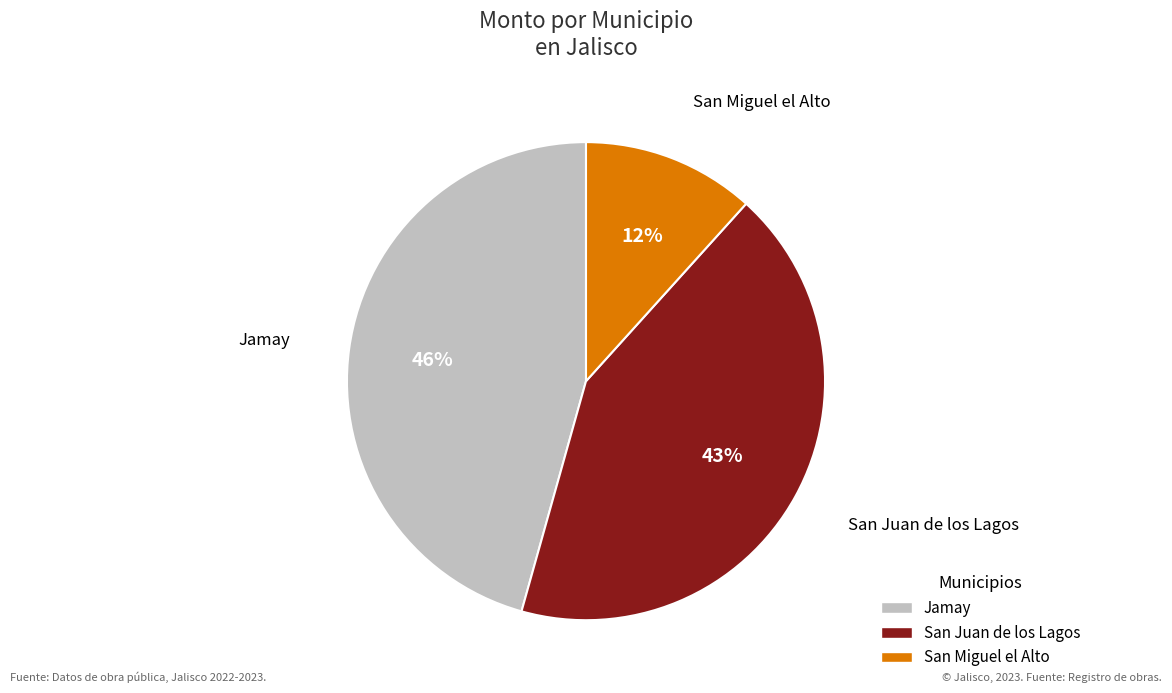

How many segments does this pie chart have?

3